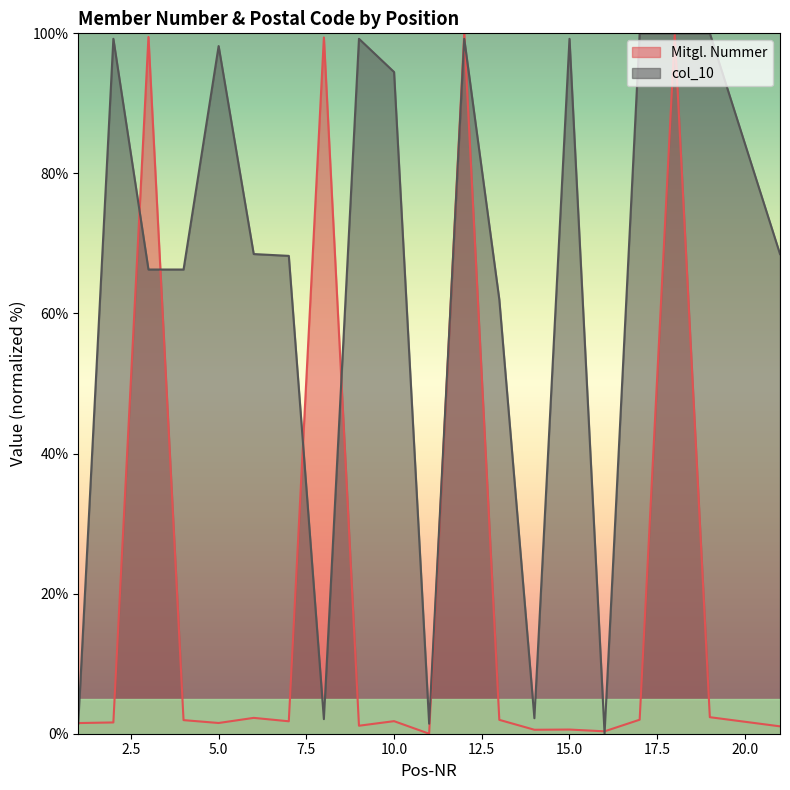

Does the chart have visible grid lines?

No